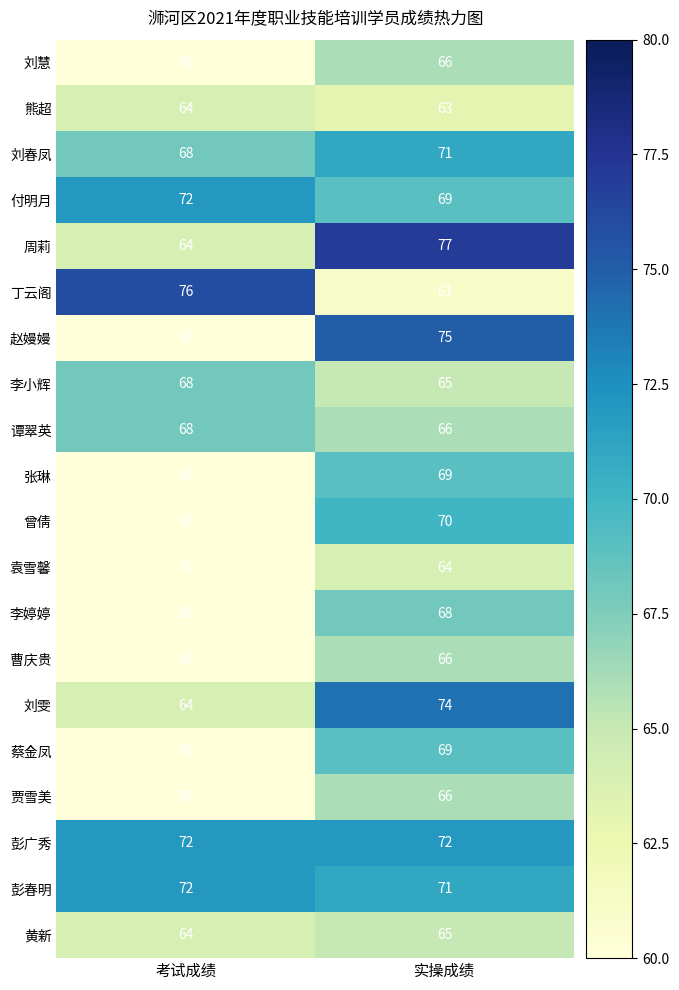

At which label is 赵嫚嫚 closest to 67?

考试成绩